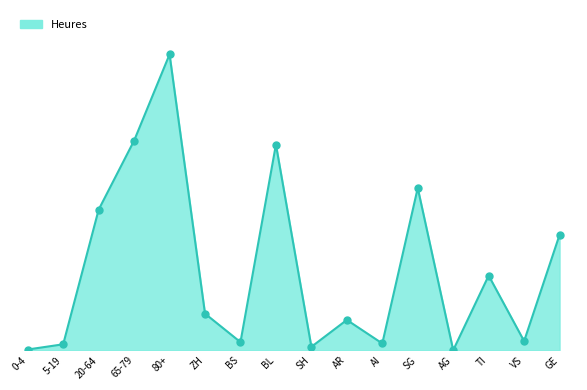

Does the chart have visible grid lines?

No